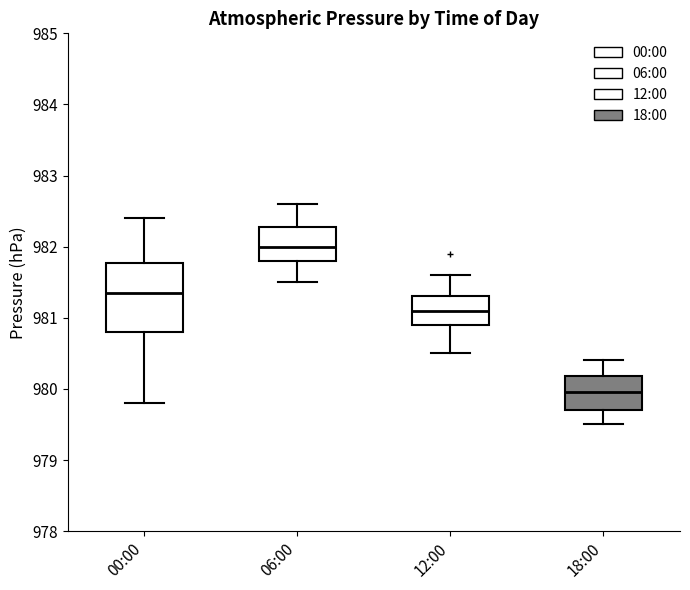

Which box's median line is the highest?

06:00